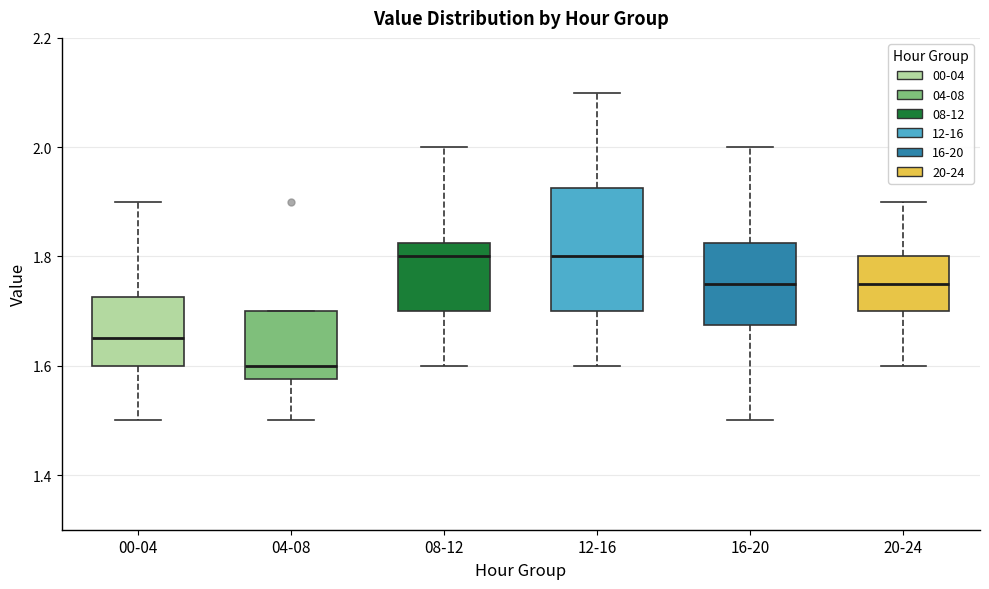

Comparing the boxes themselves (not the whiskers), which one is the tallest?

12-16